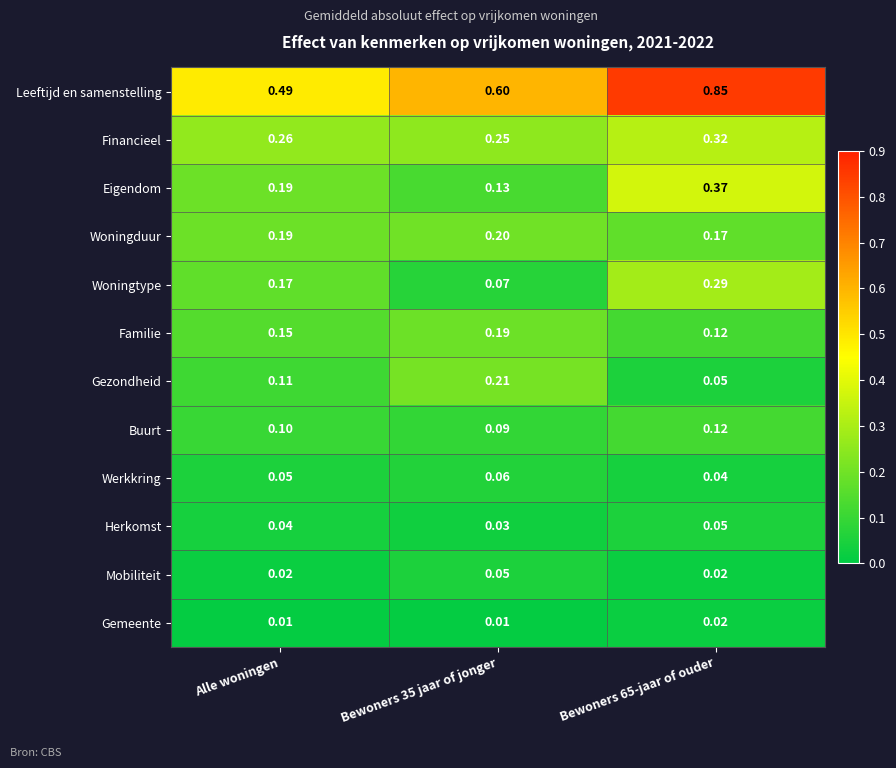

Is the value of Werkkring at Bewoners 35 jaar of jonger greater than the value of Mobiliteit at Bewoners 35 jaar of jonger?

Yes